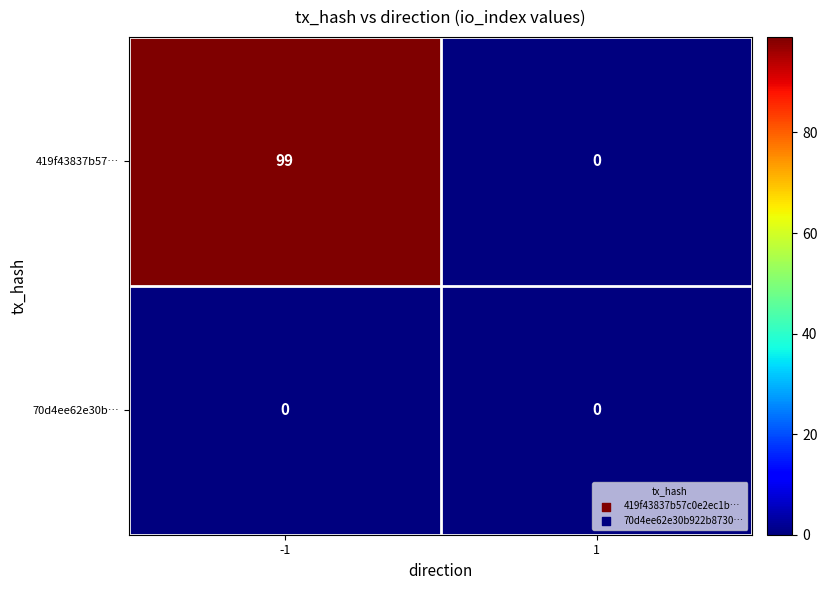

Which series changed the most between -1 and 1?

419f43837b57…